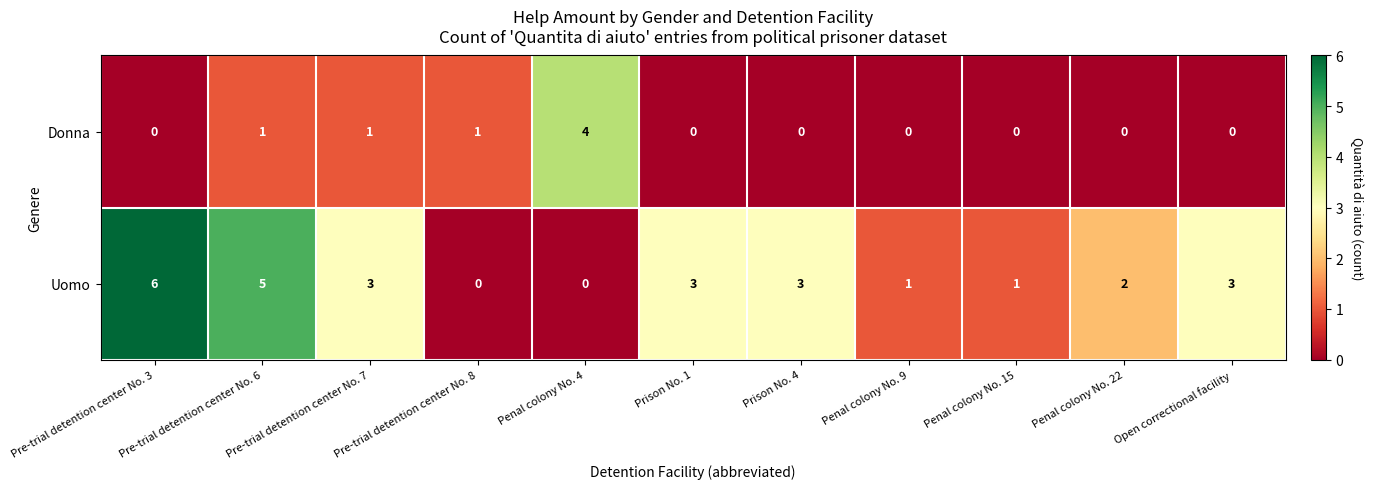

At which category does the chart reach its peak across all series?

Pre-trial detention center No. 3